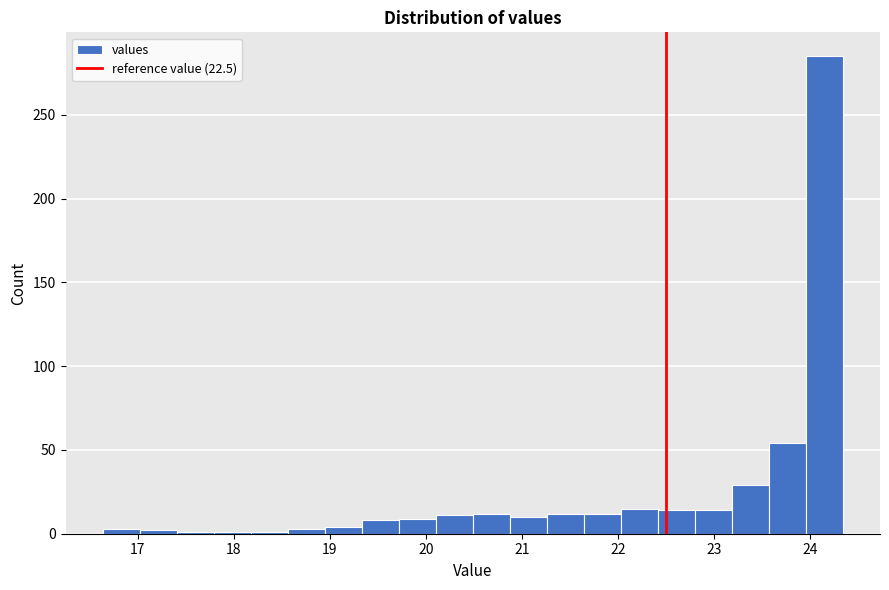

Around what value on the x-axis is the tallest bar? Give the approximate position of its centre, as read against the axis.

24.1